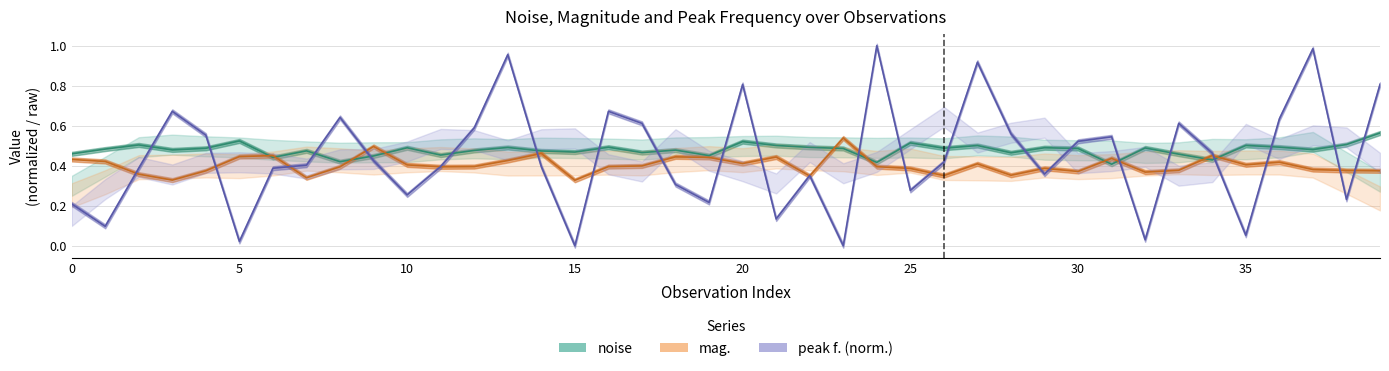

What is the difference between the maximum and minimum values in the peak f. (norm.) series?

1.0